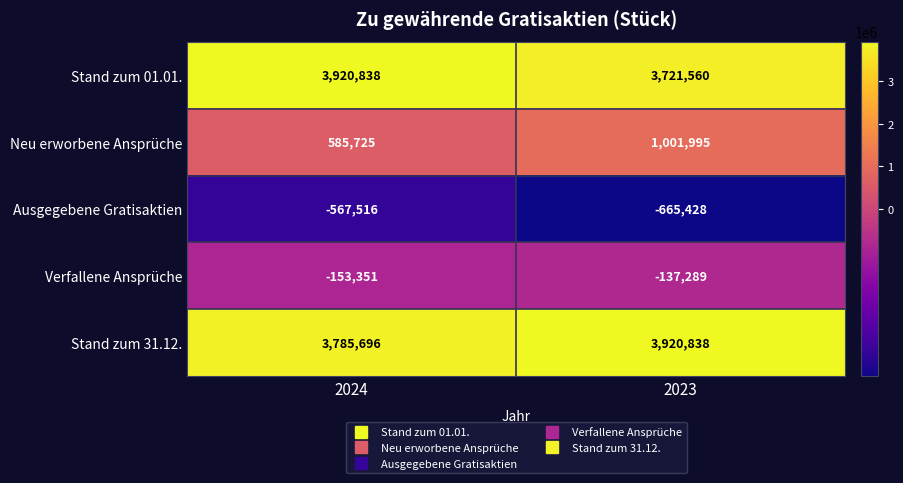

At which category is the sum across all series the highest?

2023